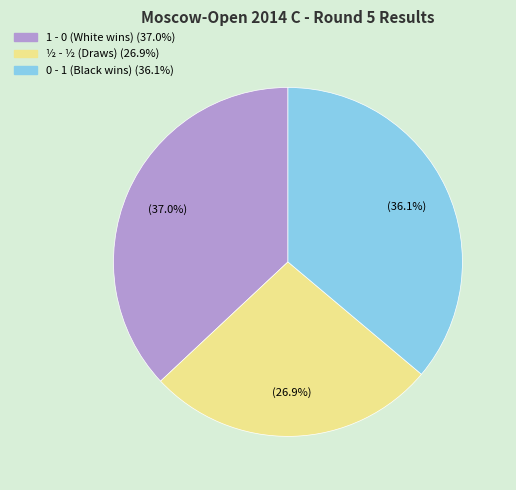

Rank the categories by value from highest to lowest.

1 - 0, 0 - 1, ½ - ½